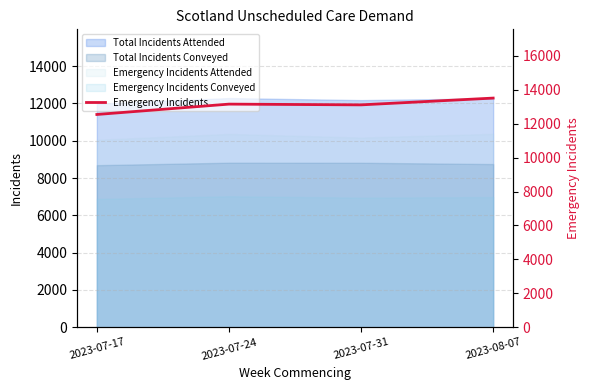

Where is the data nearest to the value 13027?

2023-07-31